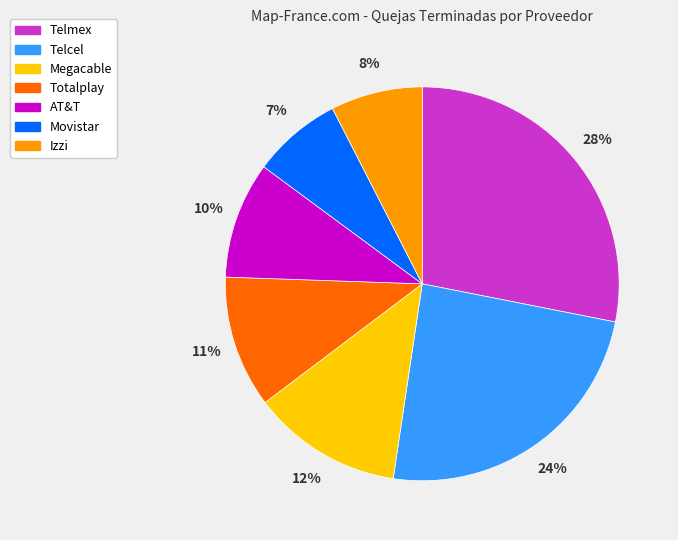

Does Telcel account for over 50% of the chart?

No